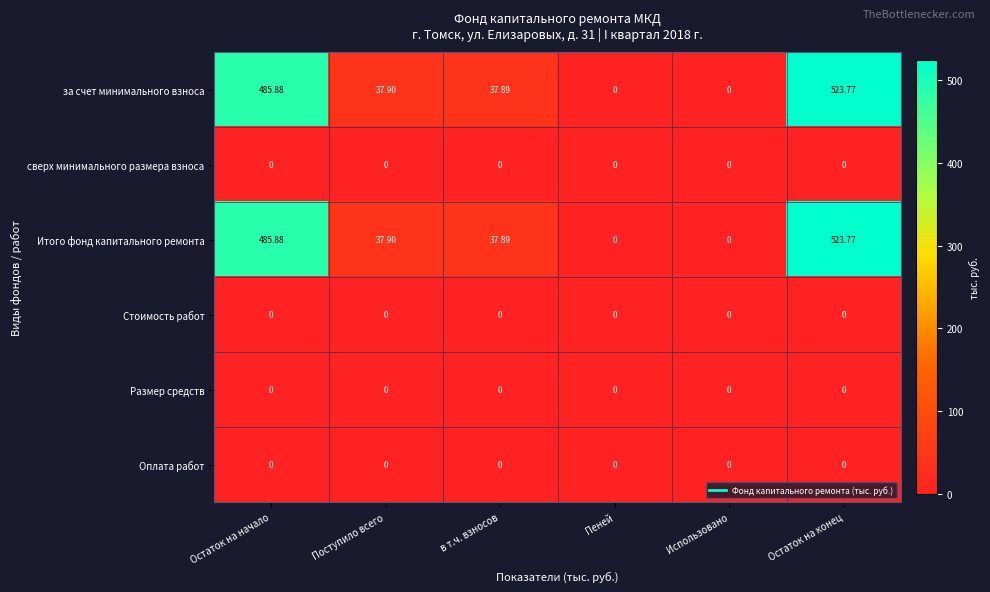

Is the value of Итого фонд капитального ремонта at Поступило всего greater than the value of за счет минимального взноса at Пеней?

Yes